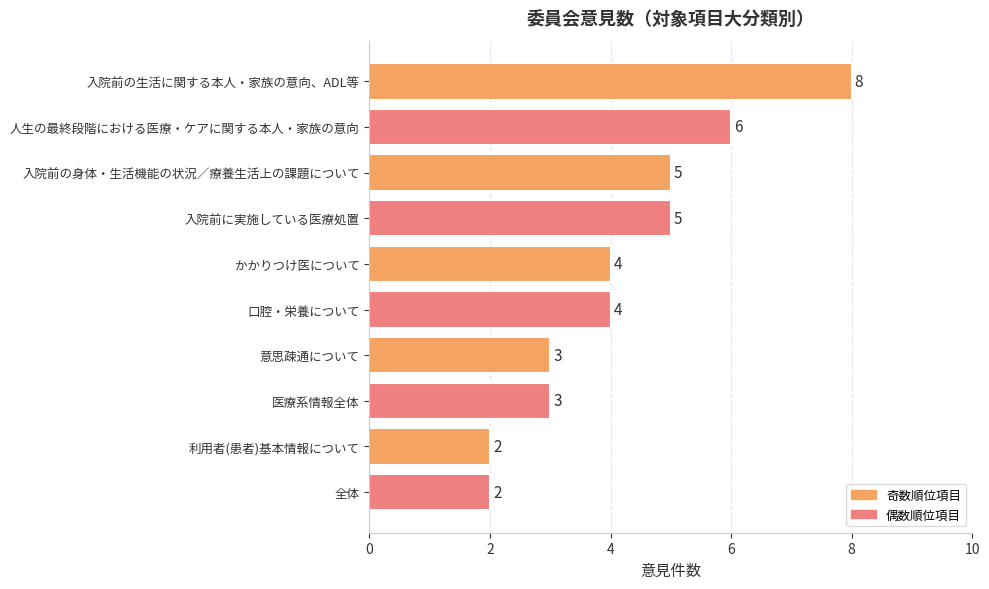

Reading top to bottom, transcribe all the data shown in this chart.

入院前の生活に関する本人・家族の意向、ADL等=8	人生の最終段階における医療・ケアに関する本人・家族の意向=6	入院前の身体・生活機能の状況／療養生活上の課題について=5	入院前に実施している医療処置=5	かかりつけ医について=4	口腔・栄養について=4	意思疎通について=3	医療系情報全体=3	利用者(患者)基本情報について=2	全体=2